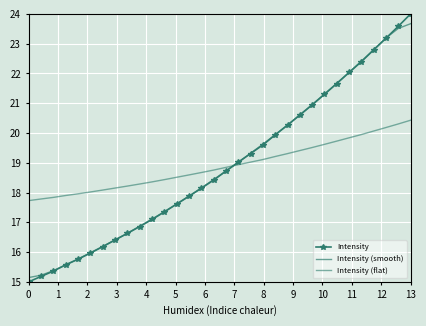

How many lines are shown in the chart?

3